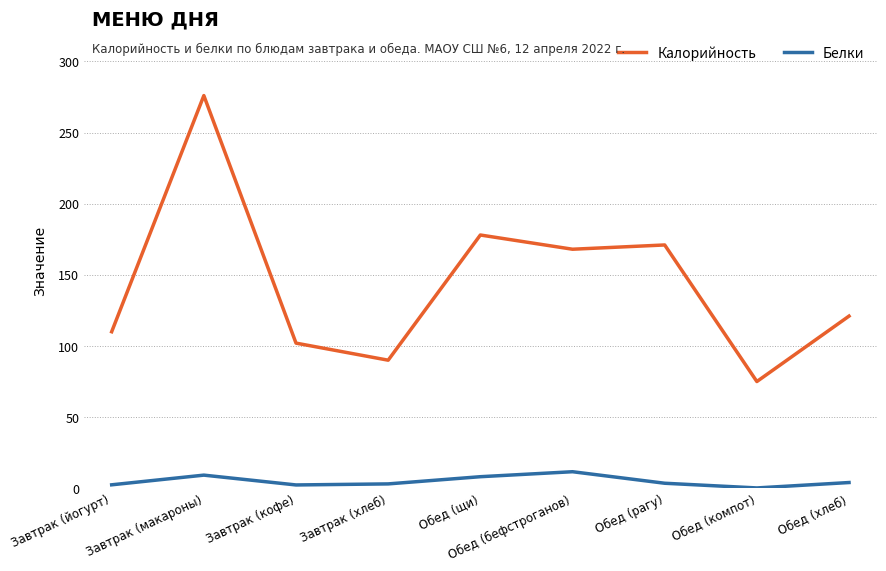

Which series has the widest spread of values?

Калорийность